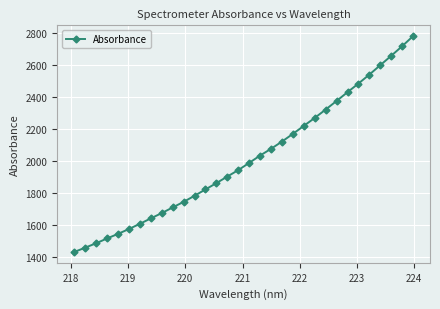

What is the sum of all values?

64510.6